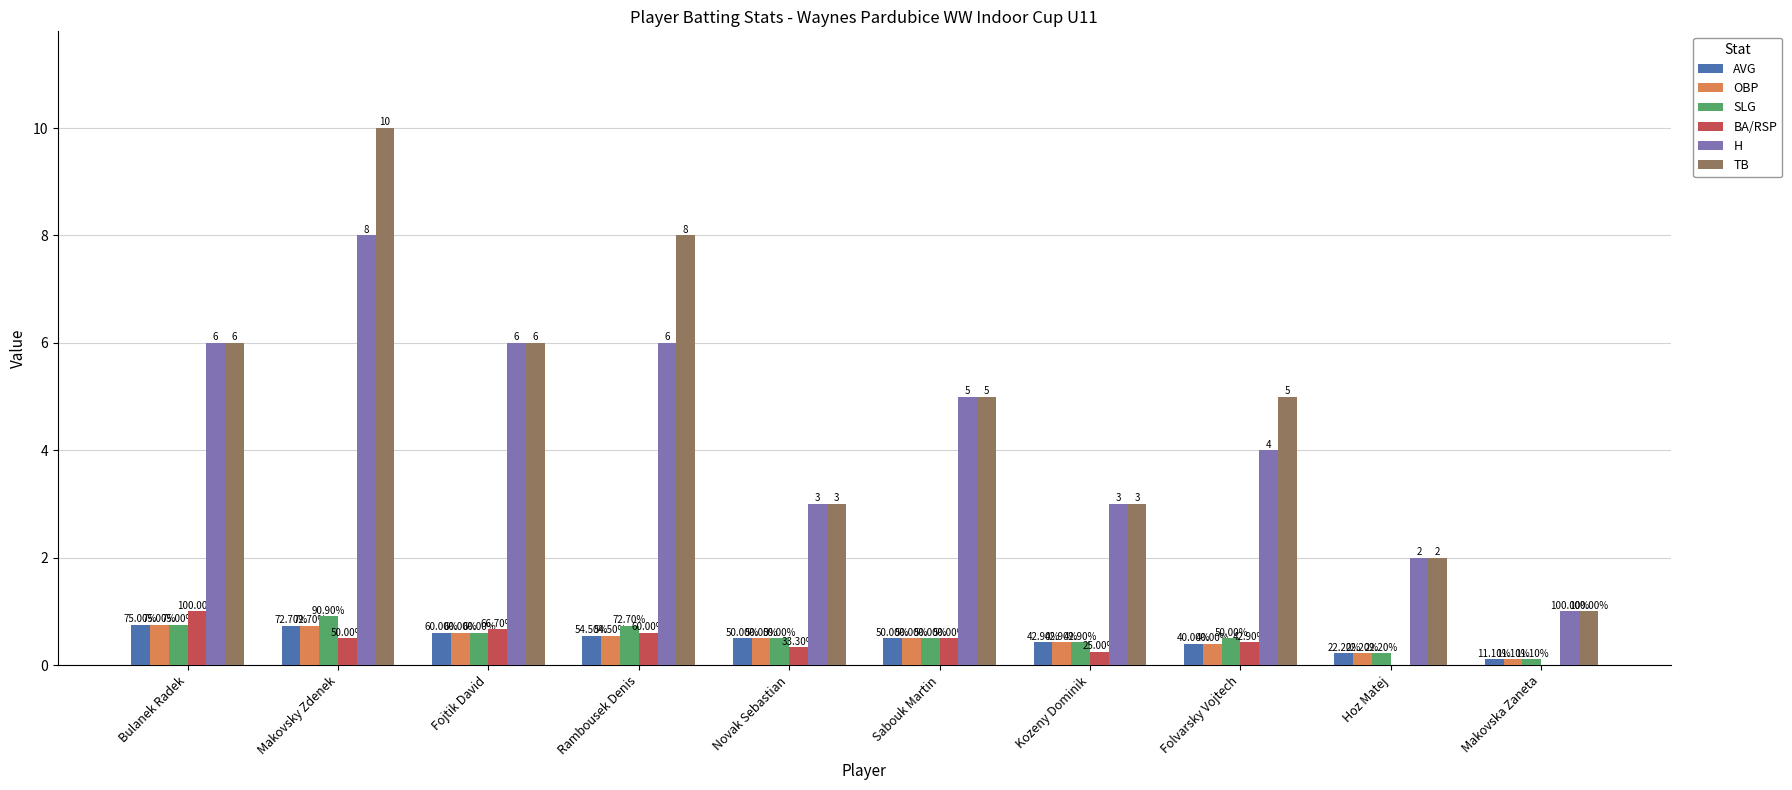

At how many categories does at least one series exceed 8?

1